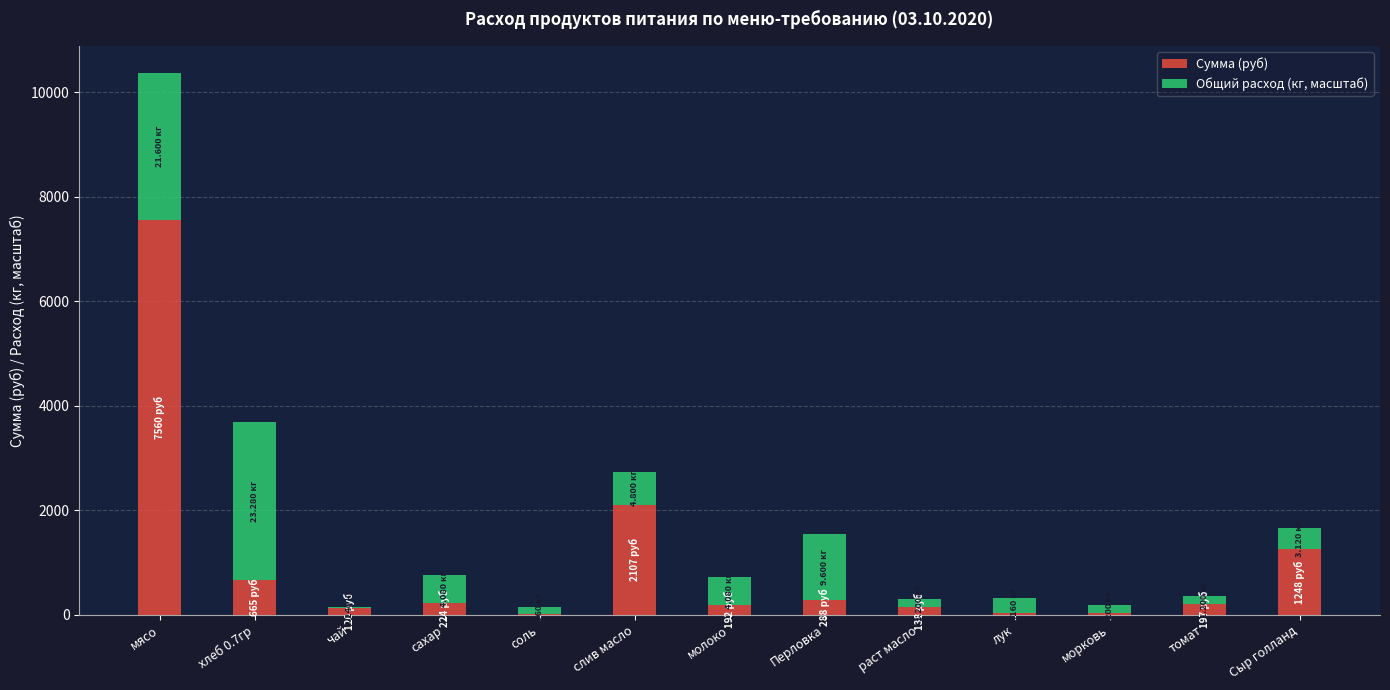

At which category is the sum across all series the highest?

мясо